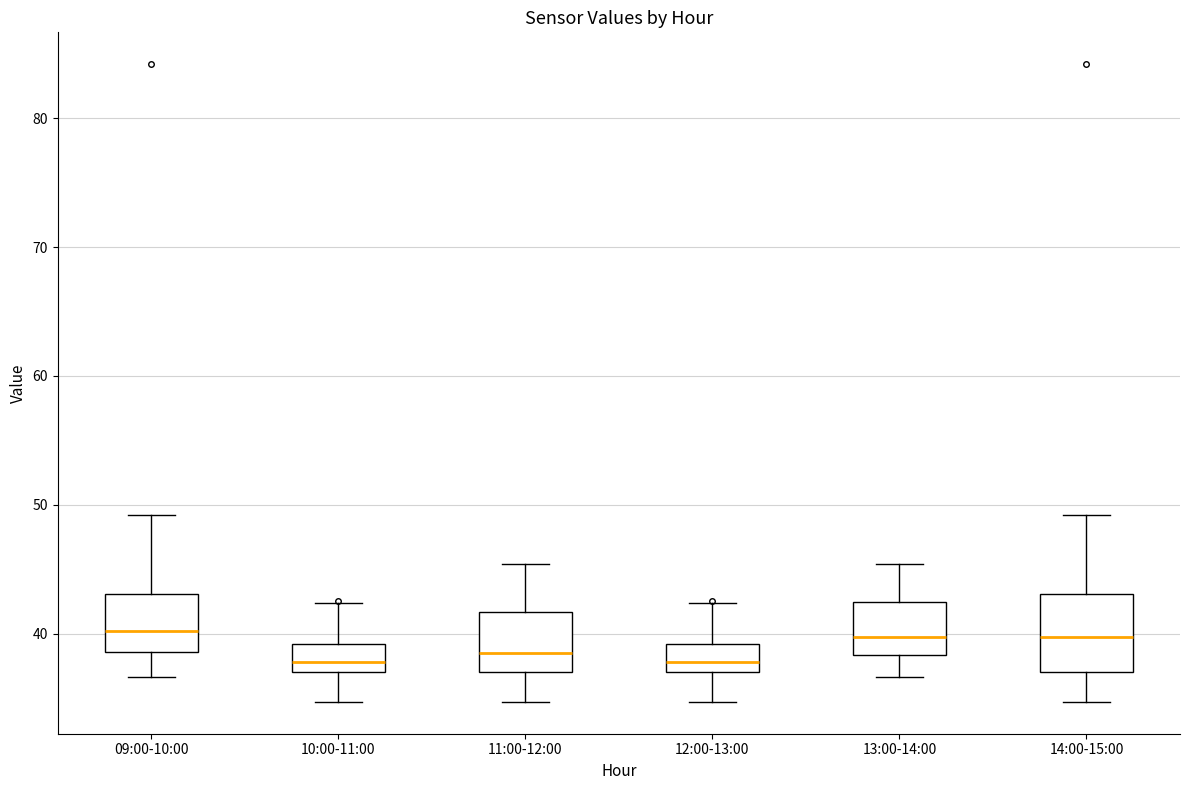

Reading left to right, transcribe this box plot: for each box, give where its median line is, the range the box spans, and where its two whiskers end, as read against the y-axis. The values are not printed on the chart, so give them approximately, as read against the axis.

09:00-10:00: median 40, box 39 to 43, whiskers 37 to 49
10:00-11:00: median 38, box 37 to 39, whiskers 35 to 42
11:00-12:00: median 39, box 37 to 42, whiskers 35 to 45
12:00-13:00: median 38, box 37 to 39, whiskers 35 to 42
13:00-14:00: median 40, box 38 to 42, whiskers 37 to 45
14:00-15:00: median 40, box 37 to 43, whiskers 35 to 49